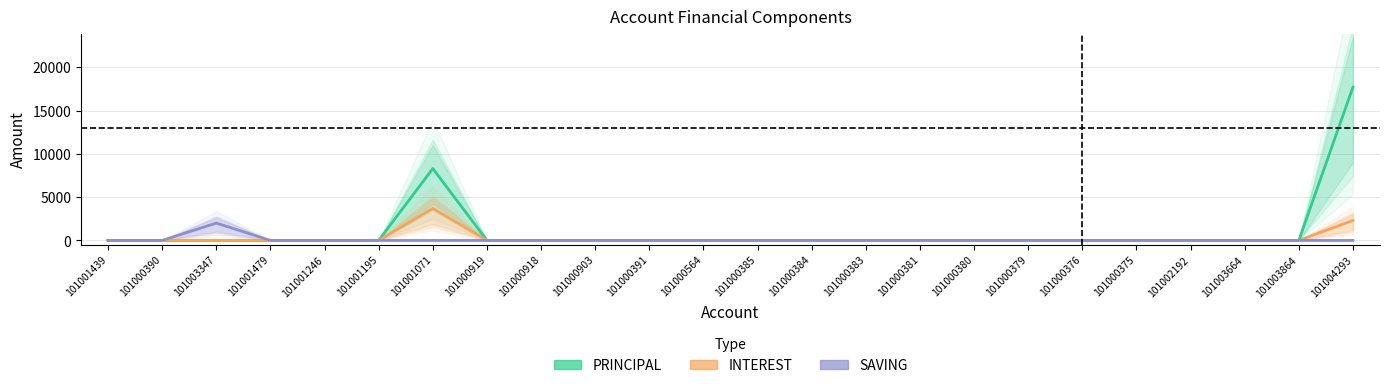

Reading left to right, what are all the values shown in this chart?

PRINCIPAL: 101001439=0	101000390=0	101003347=0	101001479=0	101001246=0	101001195=0	101001071=8300	101000919=0	101000918=0	101000903=0	101000391=0	101000564=0	101000385=0	101000384=0	101000383=0	101000381=0	101000380=0	101000379=0	101000376=0	101000375=0	101002192=0	101003664=0	101003864=0	101004293=17700
INTEREST: 101001439=0	101000390=0	101003347=0	101001479=0	101001246=0	101001195=0	101001071=3700	101000919=0	101000918=0	101000903=0	101000391=0	101000564=0	101000385=0	101000384=0	101000383=0	101000381=0	101000380=0	101000379=0	101000376=0	101000375=0	101002192=0	101003664=0	101003864=0	101004293=2300
SAVING: 101001439=0	101000390=0	101003347=2000	101001479=0	101001246=0	101001195=0	101001071=0	101000919=0	101000918=0	101000903=0	101000391=0	101000564=0	101000385=0	101000384=0	101000383=0	101000381=0	101000380=0	101000379=0	101000376=0	101000375=0	101002192=0	101003664=0	101003864=0	101004293=0